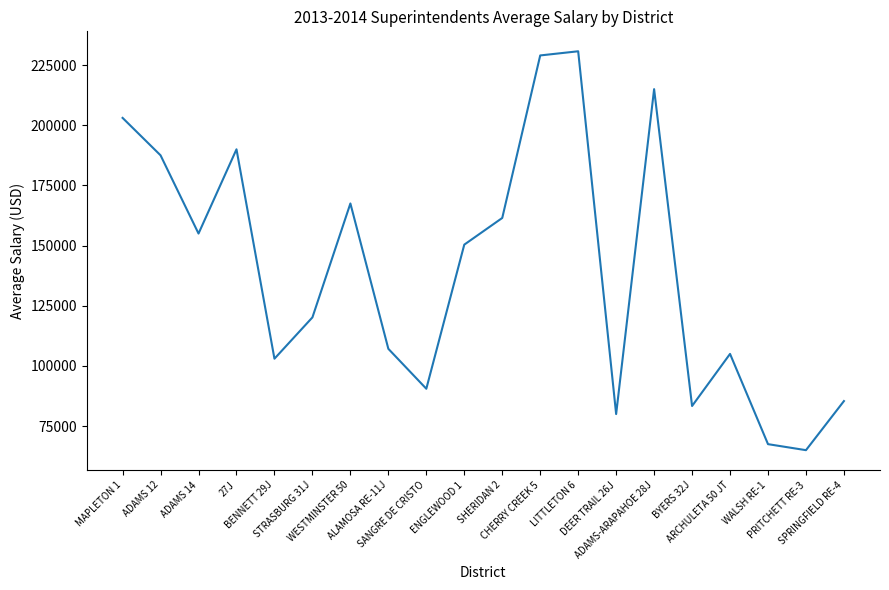

The chart shows a value of 52625.2 at BYERS 32J. True or false?

False